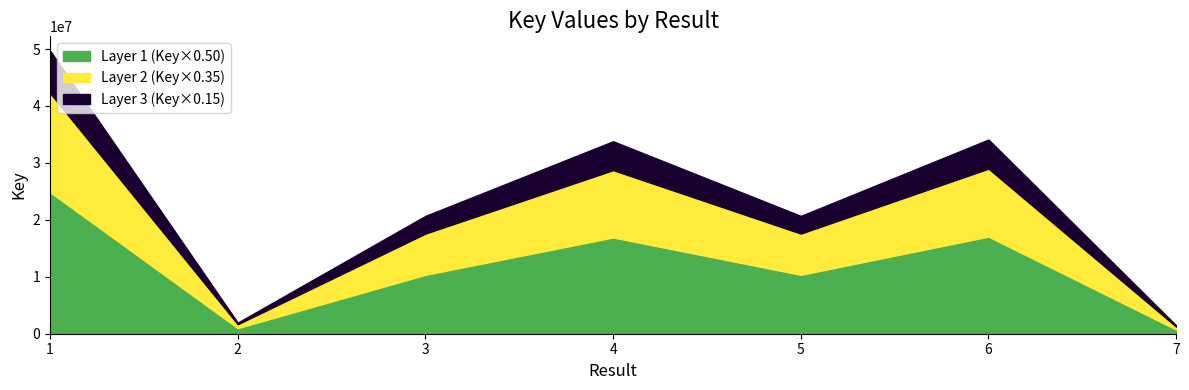

The chart shows a value of 1461256 at 7. True or false?

True